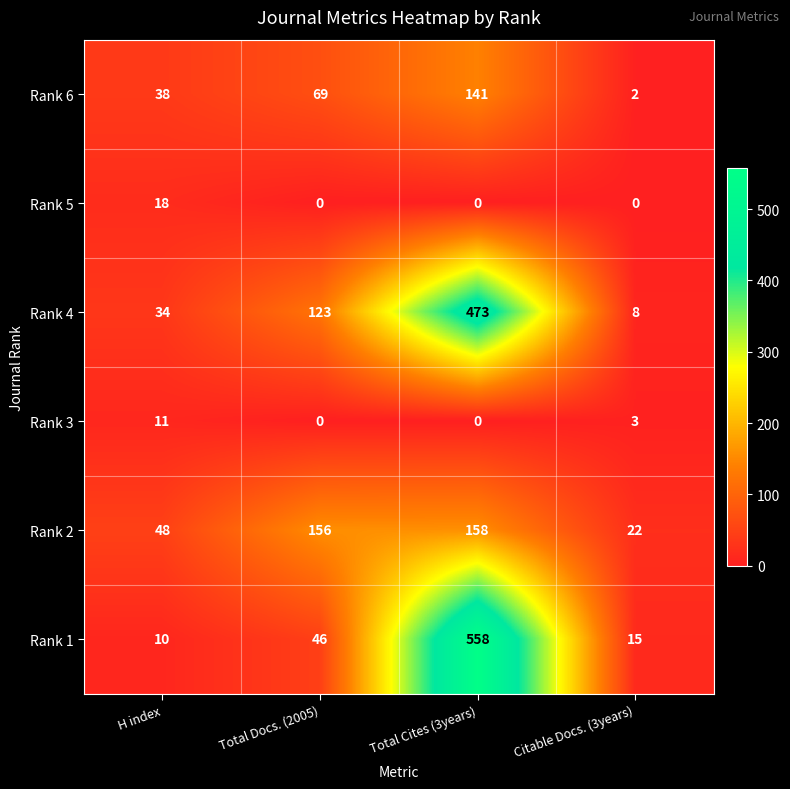

At which category does the chart reach its peak across all series?

Total Cites (3years)